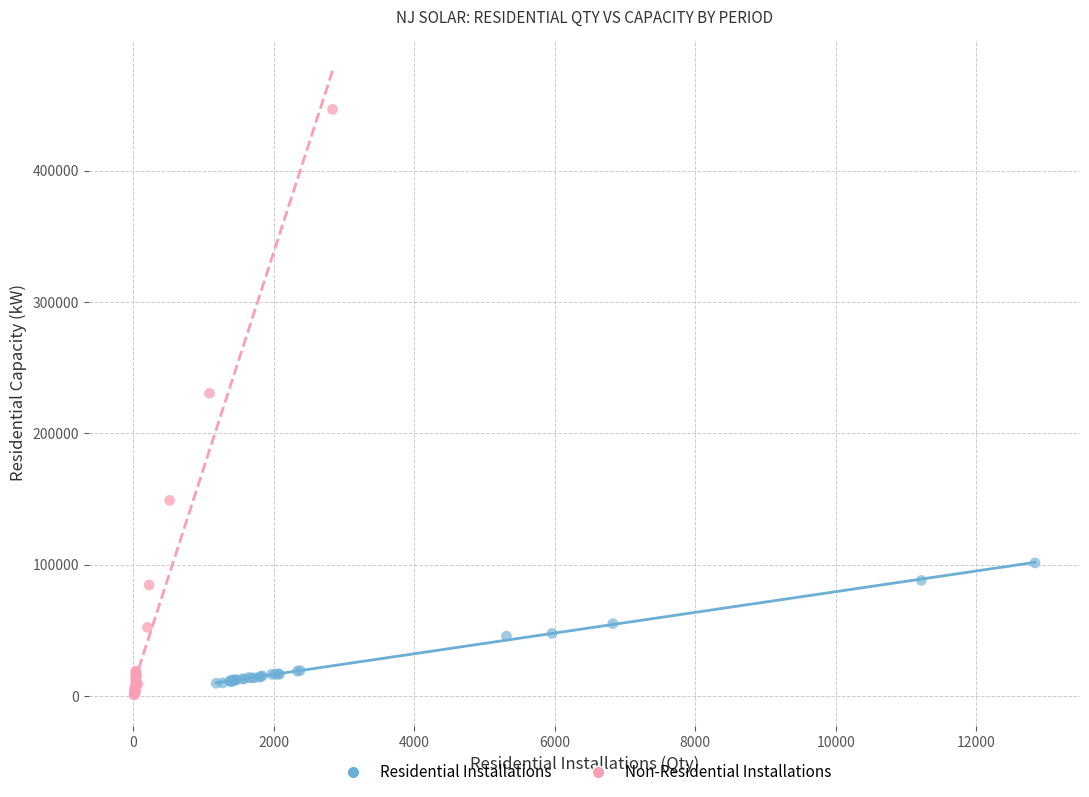

Which series has the largest Y range (max minus min)?

Non-Residential Installations